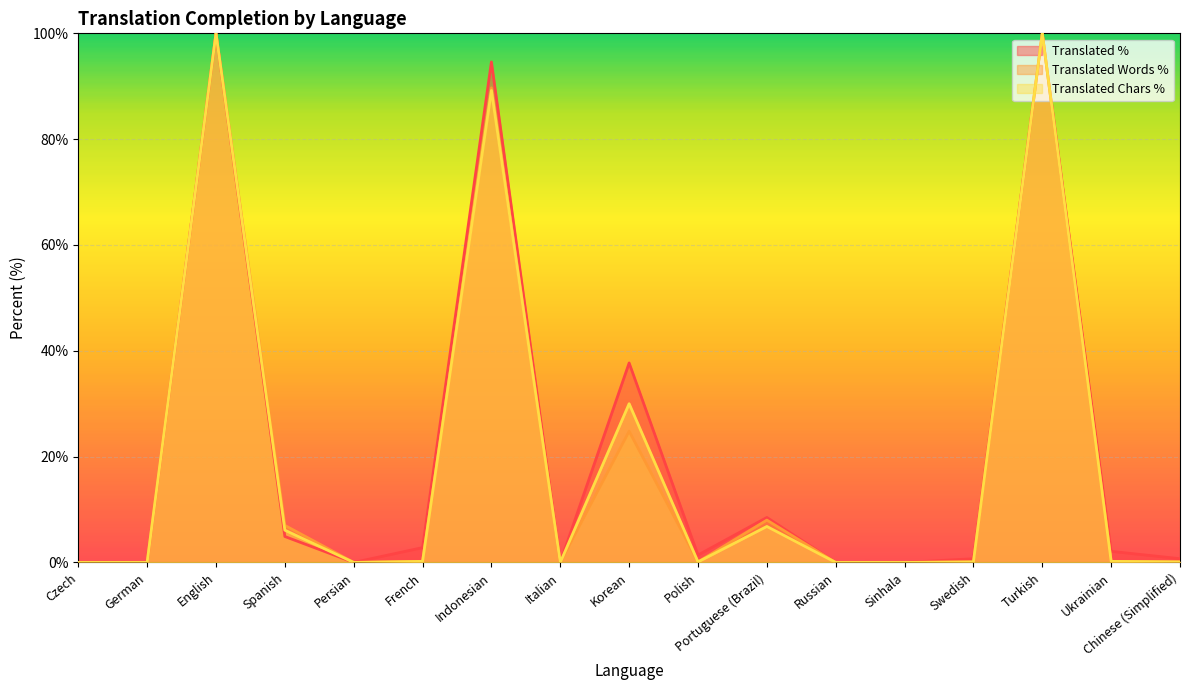

Does the chart display data point markers on the line(s)?

No